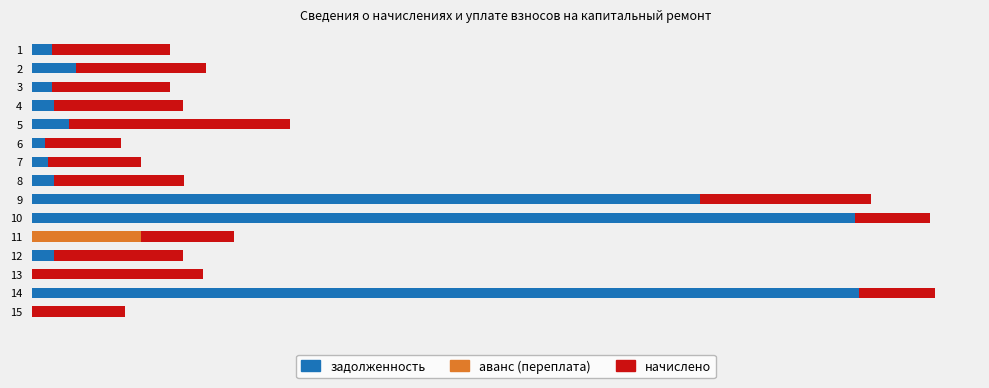

Which series has the largest total across all categories?

задолженность